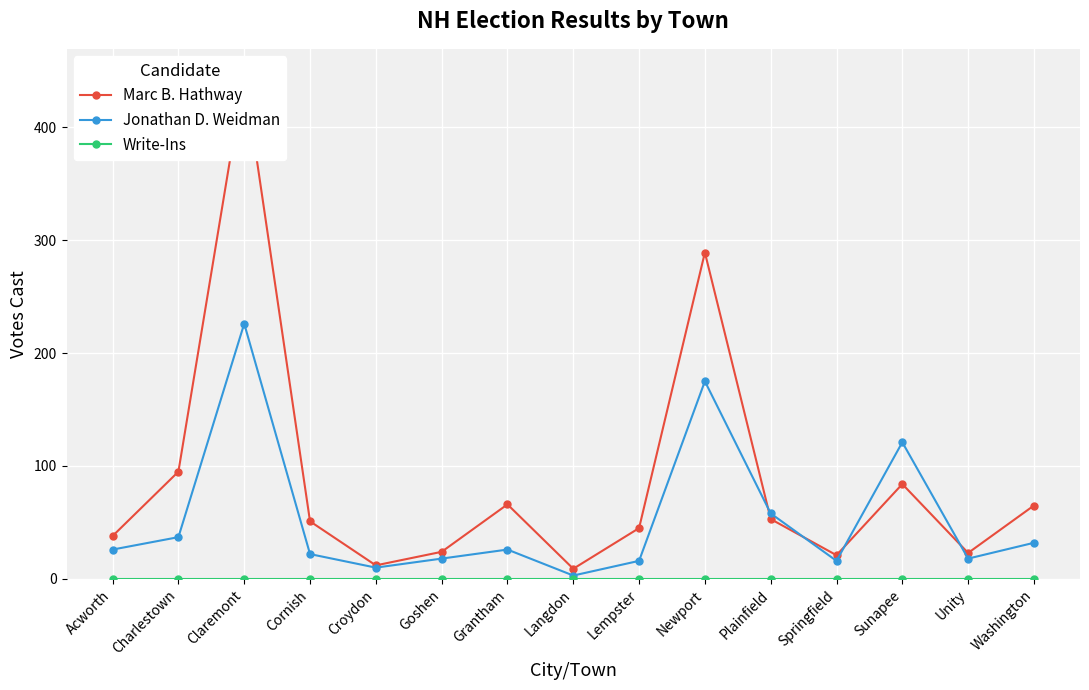

Is the value of Marc B. Hathway at Claremont greater than the value of Jonathan D. Weidman at Plainfield?

Yes